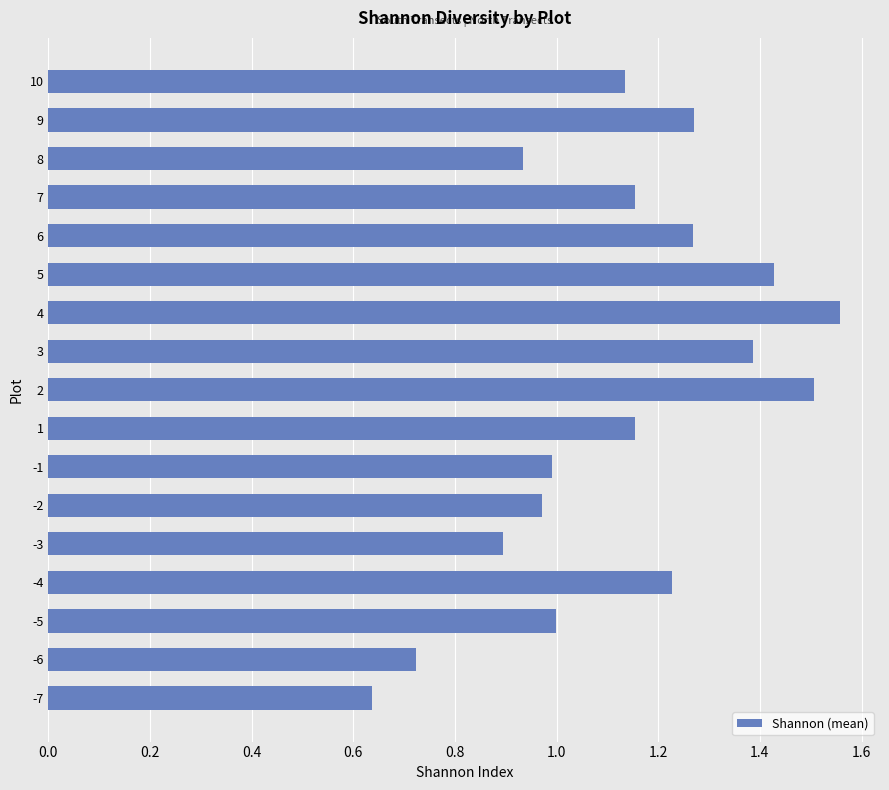

Is it true that the value at -1 is 0.3?

False